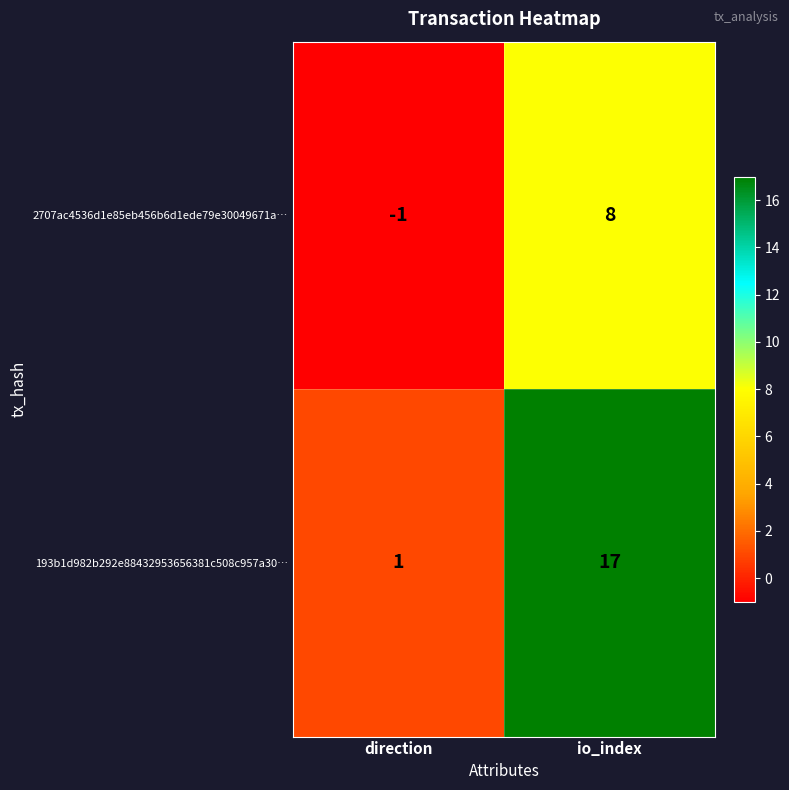

At which label is 2707ac4536d1e85eb456b6d1ede79e30049671a… closest to 3?

direction